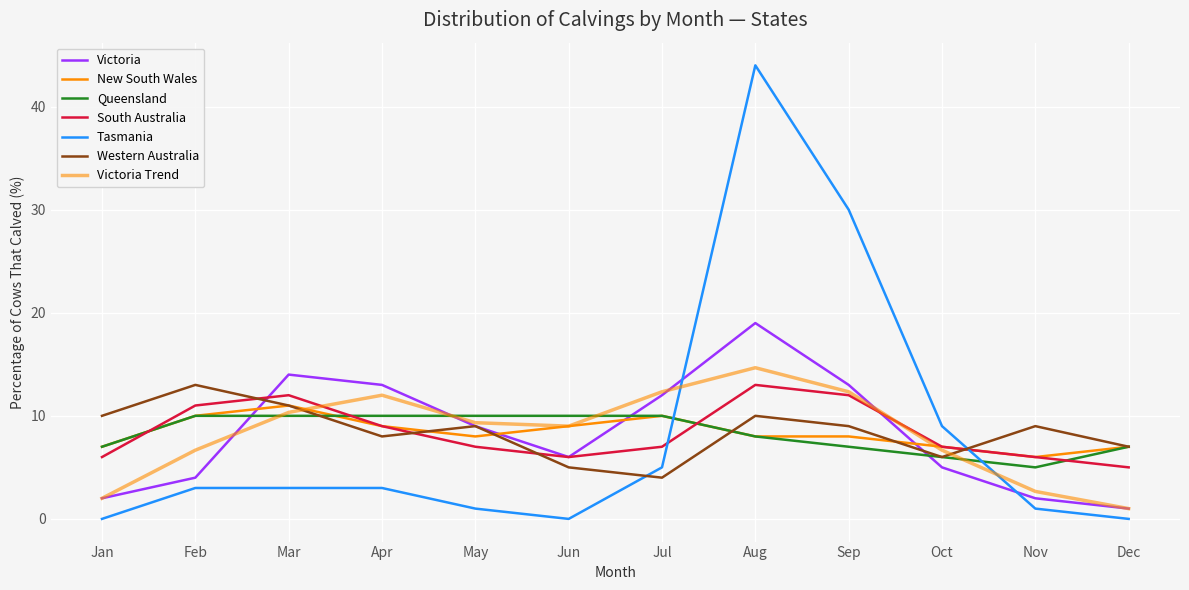

How many lines are shown in the chart?

7